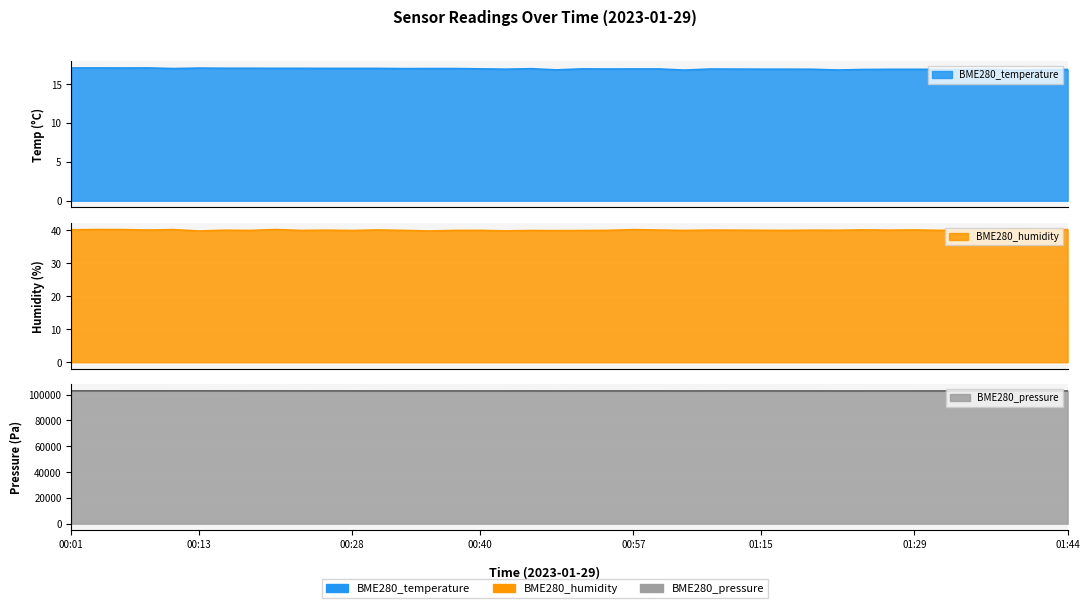

Rank the series by their maximum value, from lowest to highest.

BME280_temperature, BME280_humidity, BME280_pressure